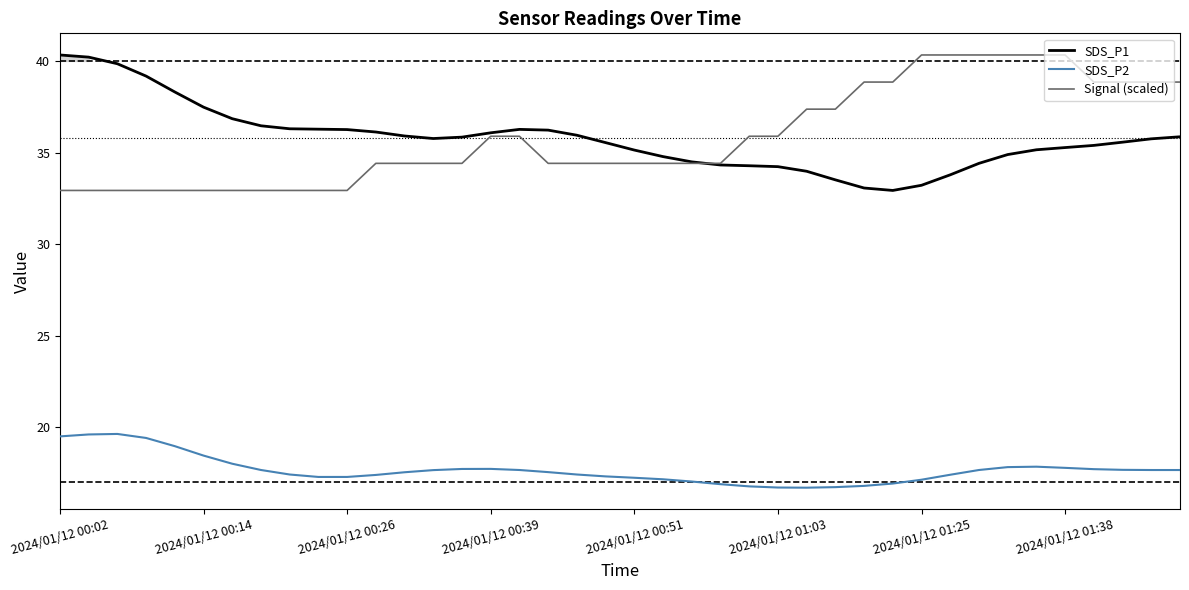

What is the spread (max minus min) of values at 31?

22.9